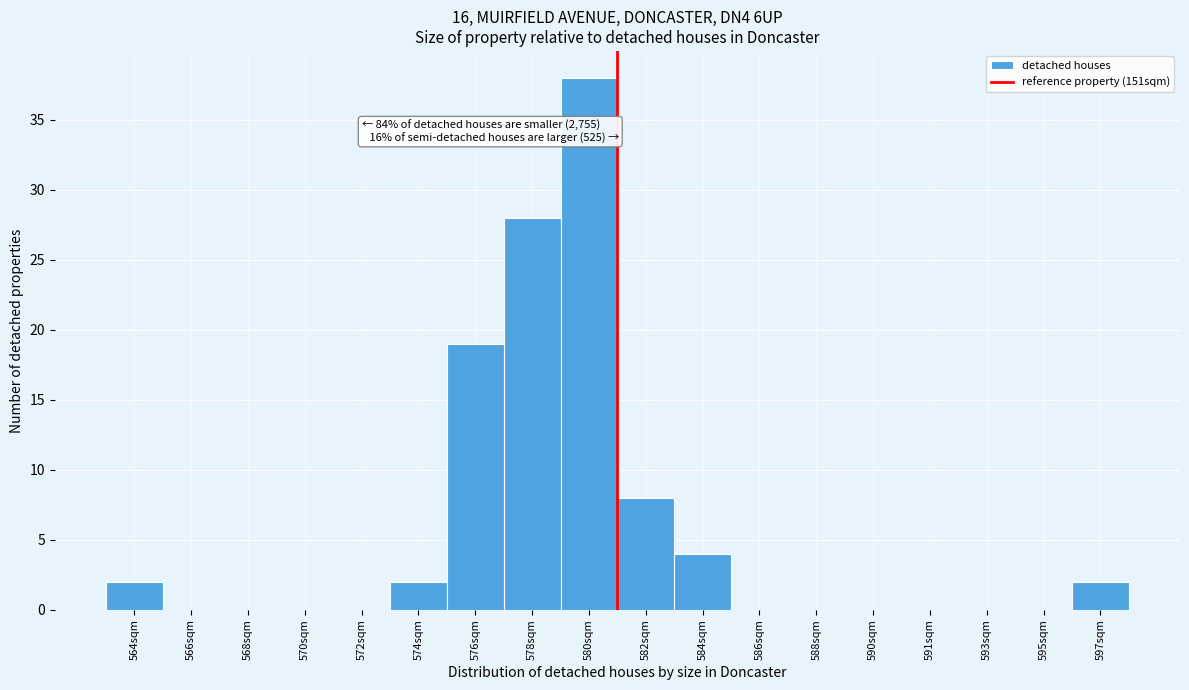

Reading left to right, what are all the values shown in this chart?

564sqm=2	566sqm=0	568sqm=0	570sqm=0	572sqm=0	574sqm=2	576sqm=19	578sqm=28	580sqm=38	582sqm=8	584sqm=4	586sqm=0	588sqm=0	590sqm=0	591sqm=0	593sqm=0	595sqm=0	597sqm=2